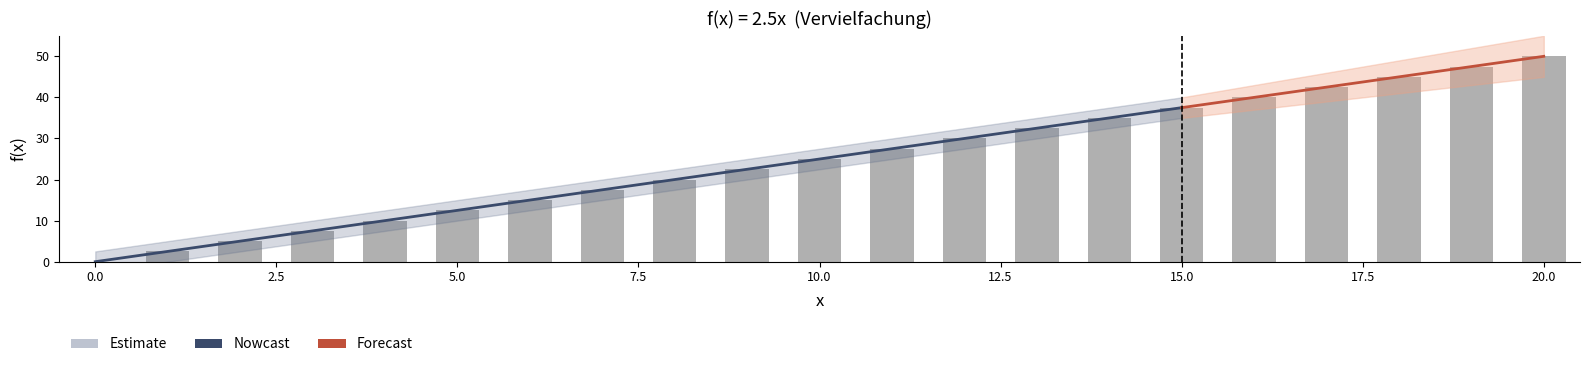

What is the average value?

25.0